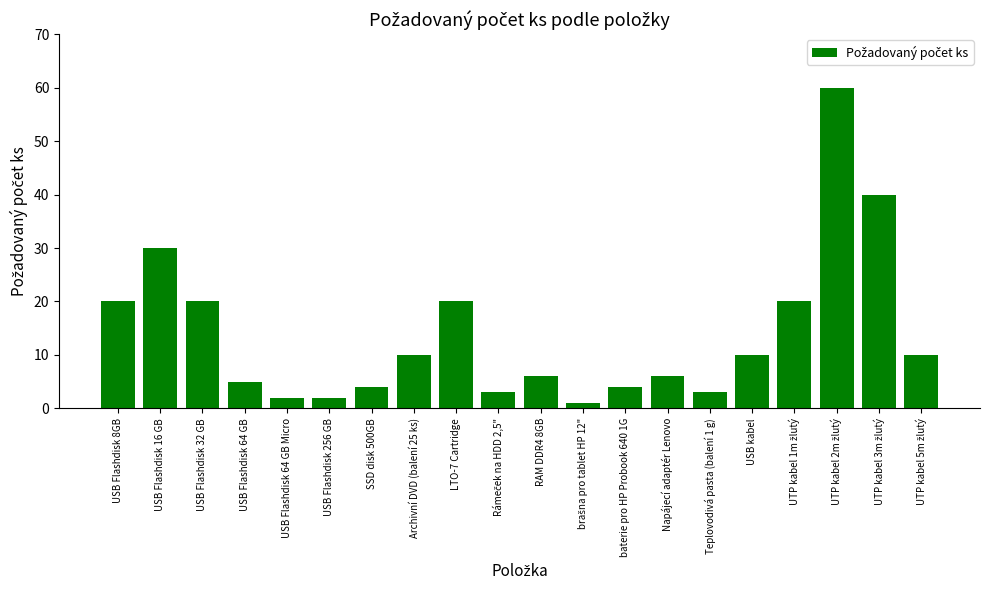

True or false: the data shows 11 at LTO-7 Cartridge.

False